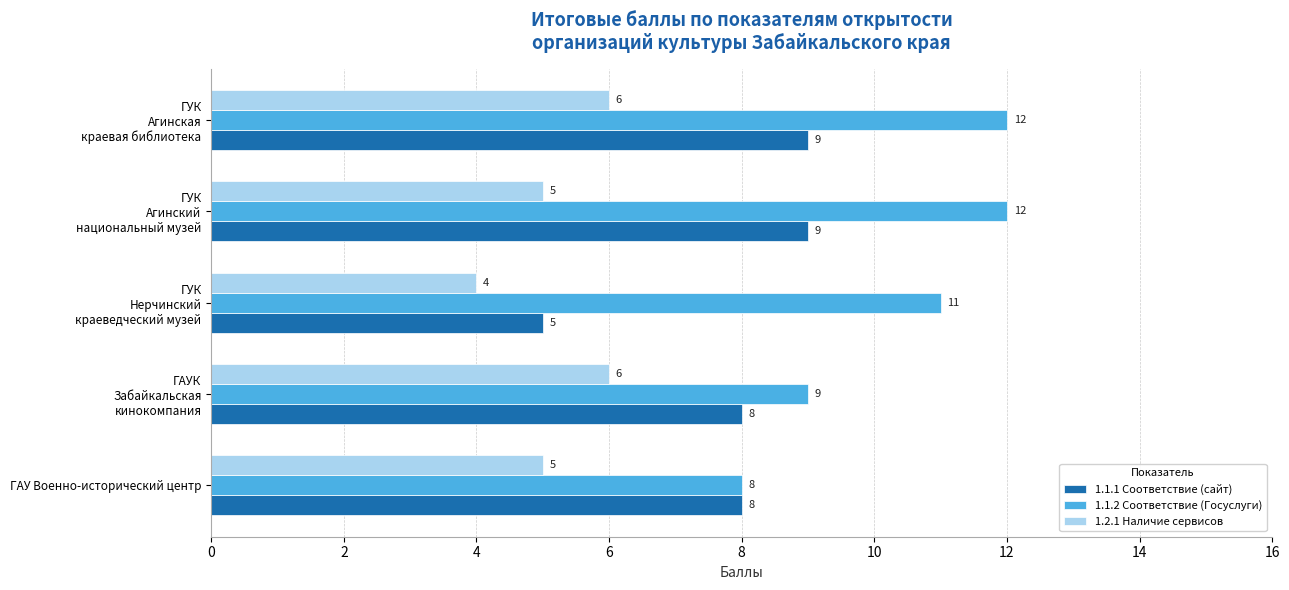

What is the difference between the maximum and minimum values in the 1.2.1 Наличие сервисов series?

2